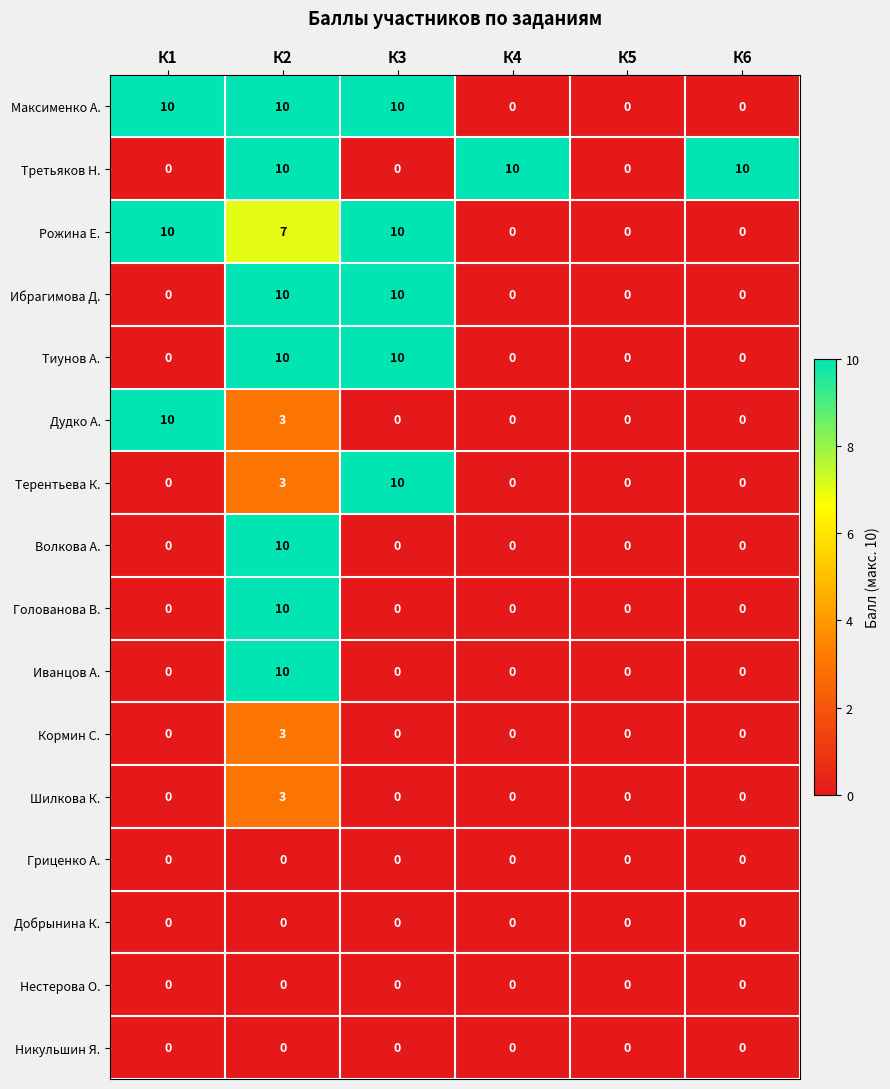

What is the total value across all series at К2?

89